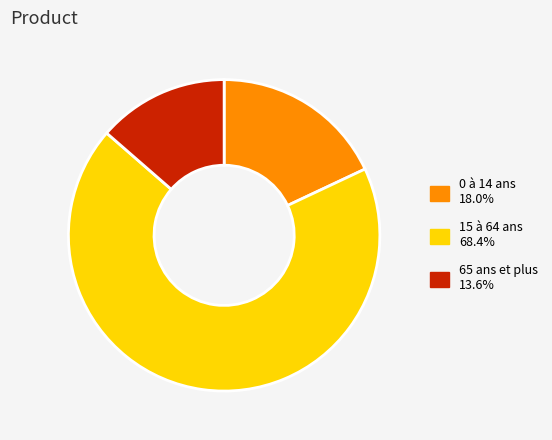

Is 0 à 14 ans the majority of the pie?

No